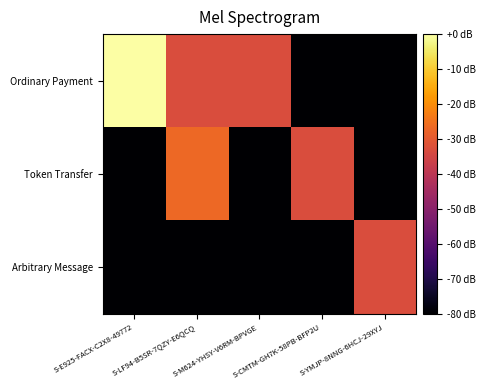

Which series has the largest total across all categories?

Ordinary Payment